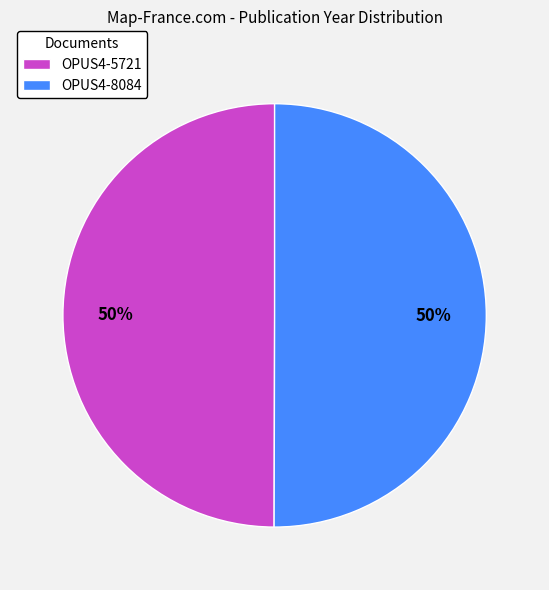

How many segments does this pie chart have?

2